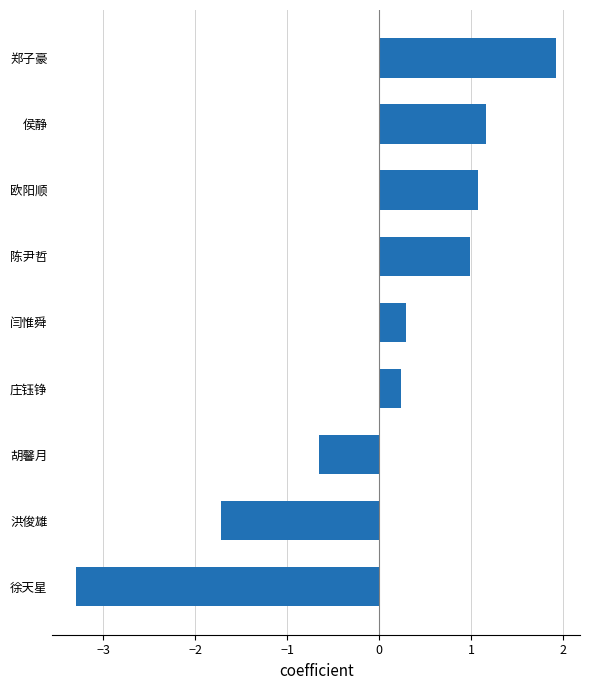

What is the difference between the maximum and minimum values?

5.2